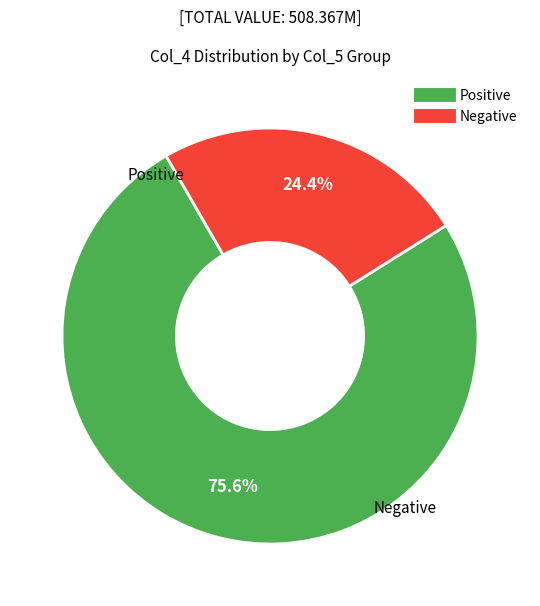

To the nearest percent, what is the difference between the largest and smallest slice percentages?

51%